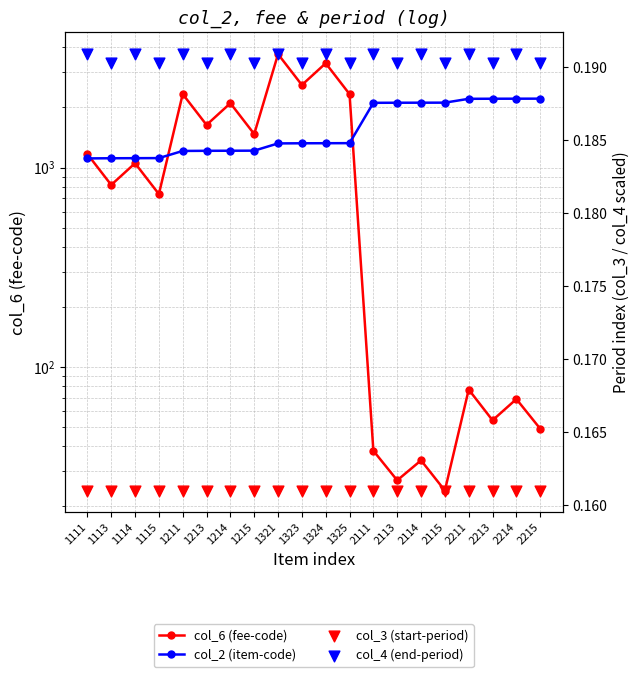

Which series has the largest Y range (max minus min)?

col_6 (fee-code)